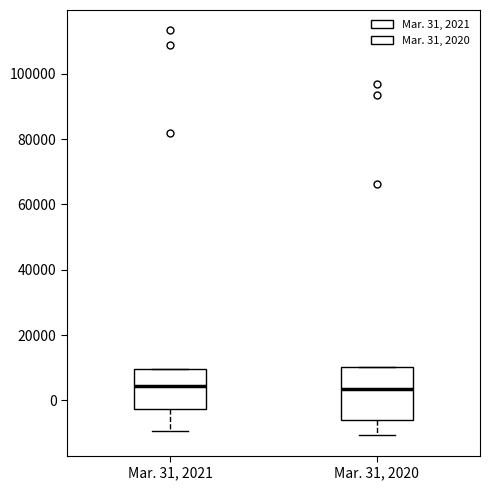

Which box is the tallest, from its lower edge to its upper edge?

Mar. 31, 2020